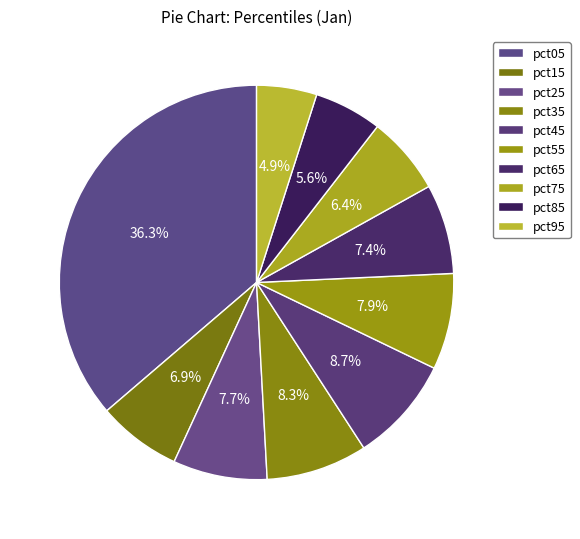

Does any single category account for the majority?

No